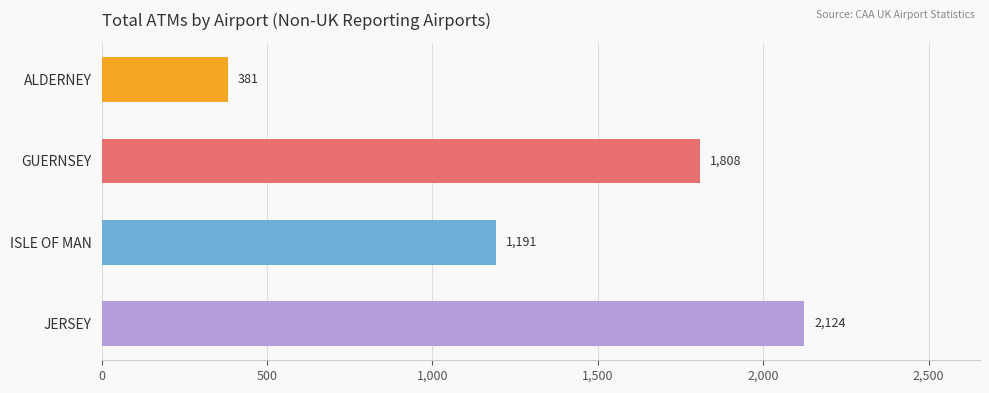

What is the sum of the values at ALDERNEY and ISLE OF MAN?

1572